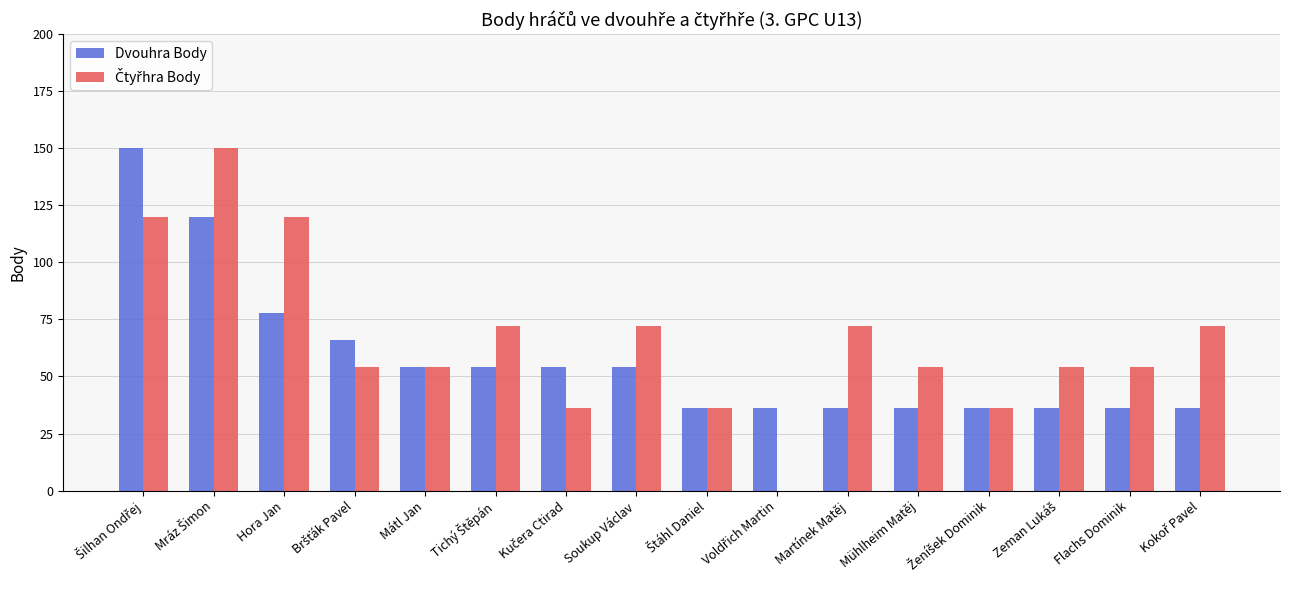

Where does the Dvouhra Body series first go above 54?

Šilhan Ondřej